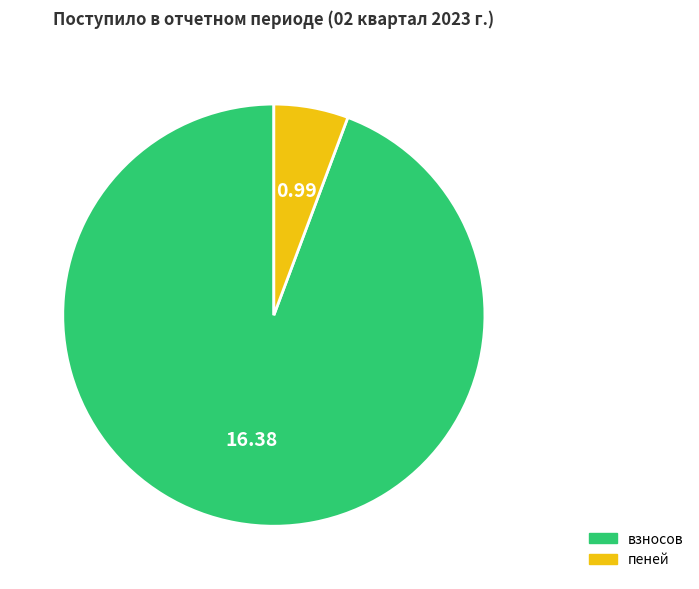

How many slices are in this pie chart?

2